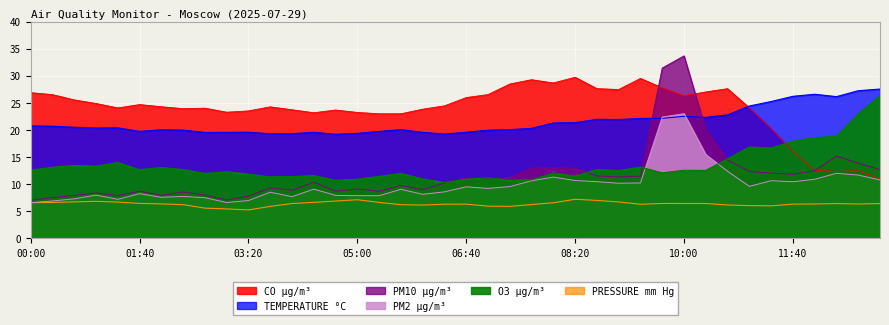

At which label does O3 µg/m³ reach its peak?

13:00